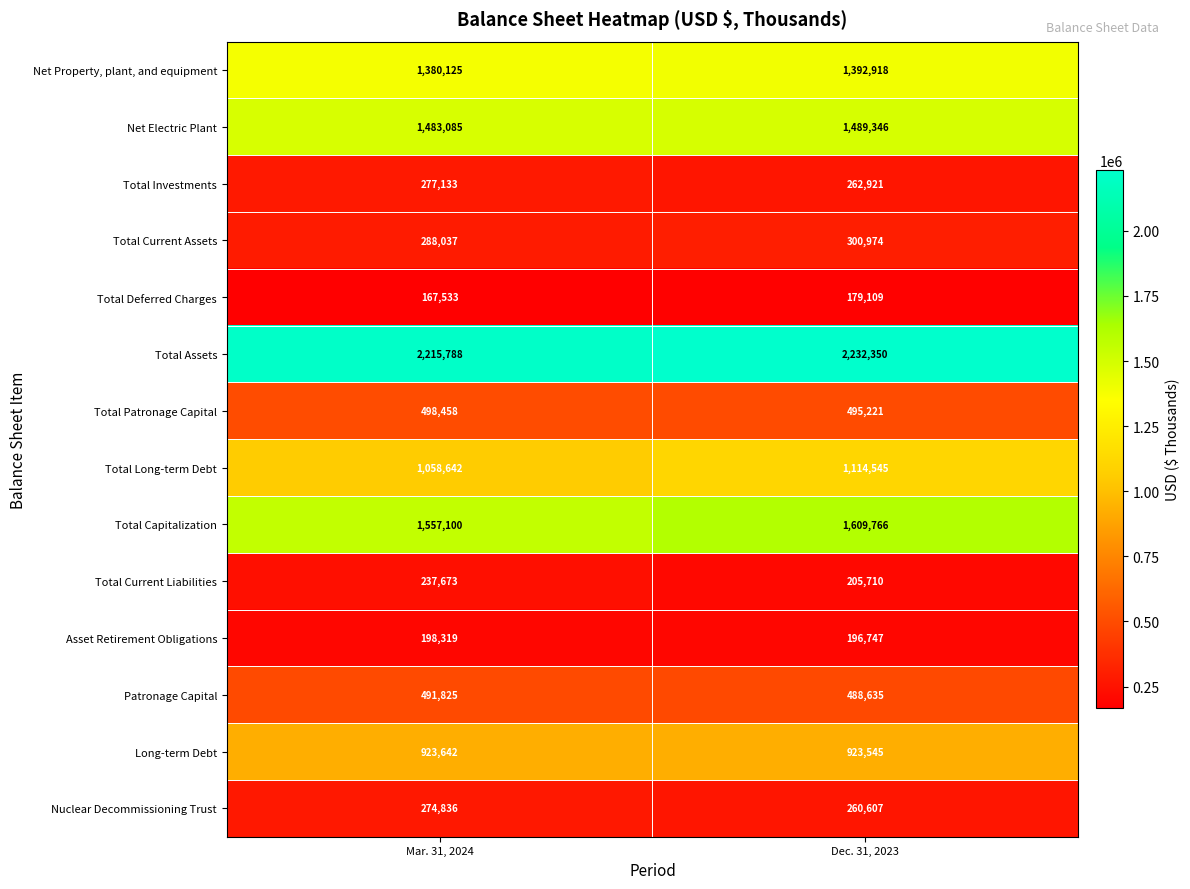

What is the difference between the maximum and minimum values in the Asset Retirement Obligations series?

1572